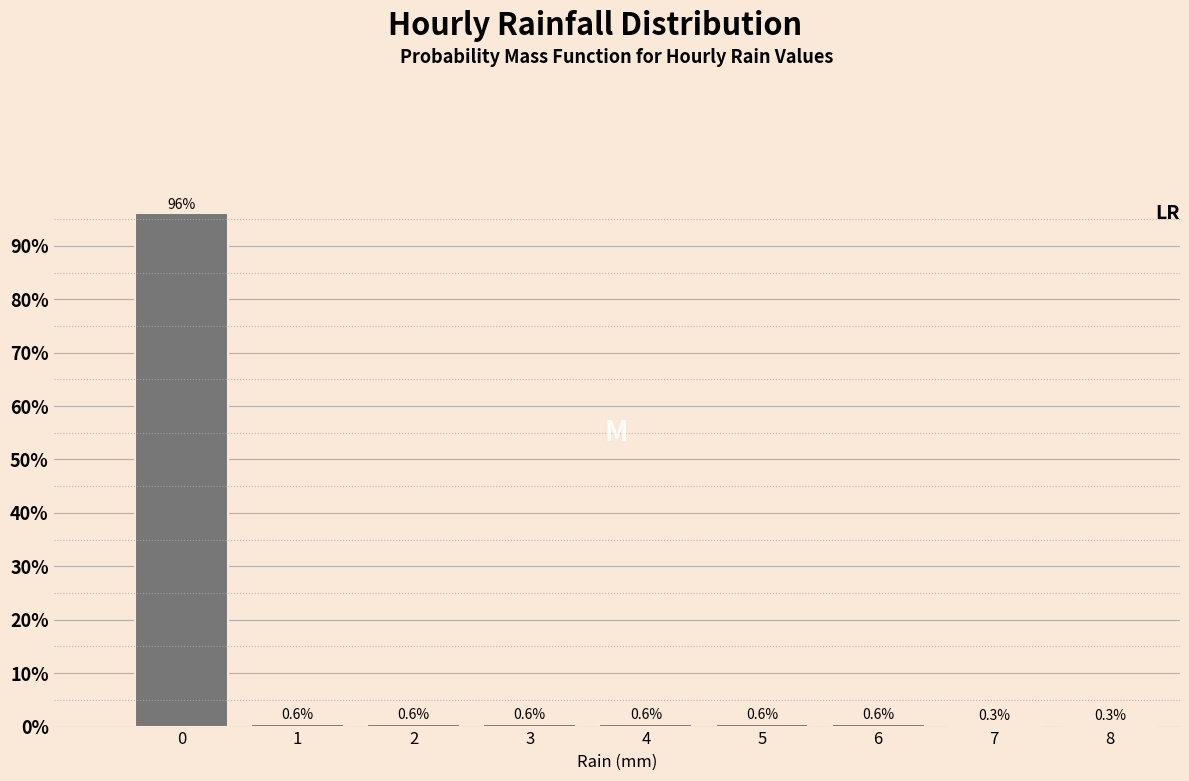

Reading right to left, transcribe all the data shown in this chart.

8=0.3	7=0.3	6=0.6	5=0.6	4=0.6	3=0.6	2=0.6	1=0.6	0=96.1